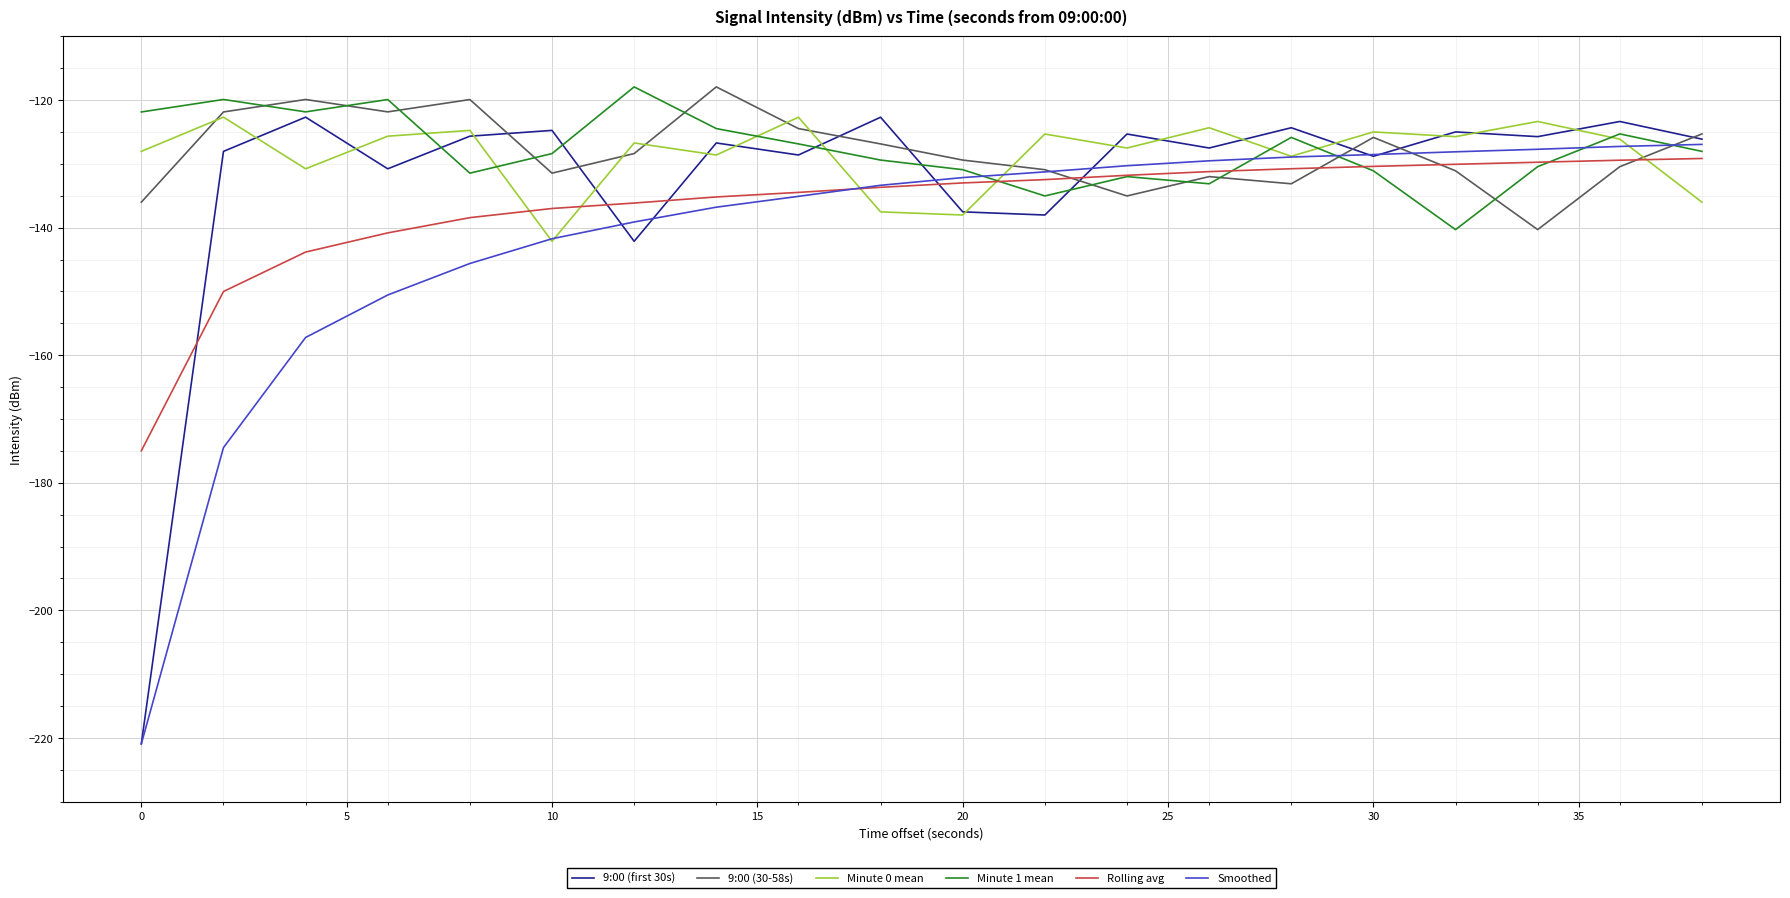

Which series has the widest spread of values?

9:00 (first 30s)